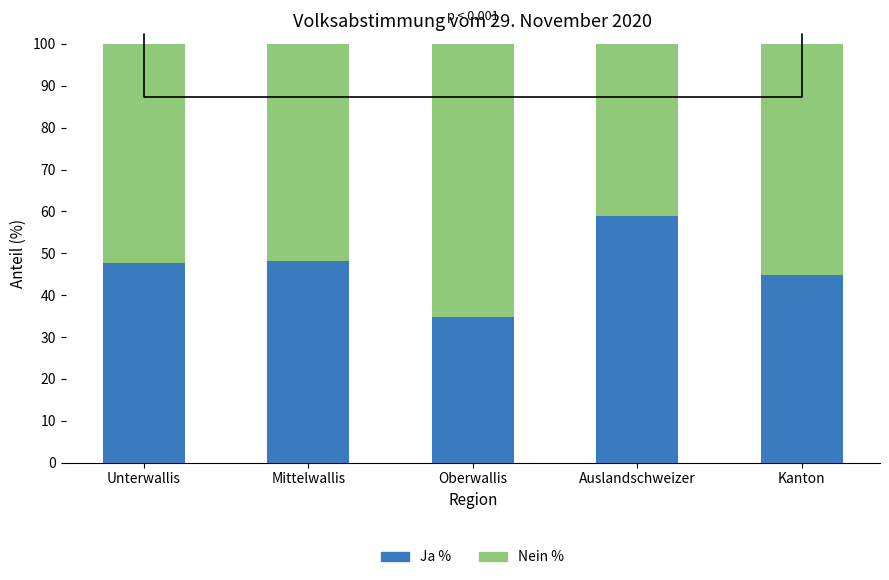

What is the difference between the Ja % values at Kanton and Unterwallis?

3.0